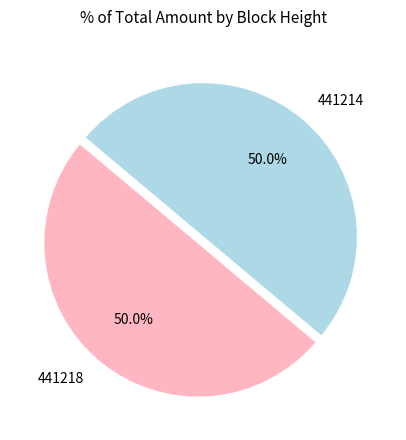

What percentage do 441214 and 441218 together represent?

100.0%